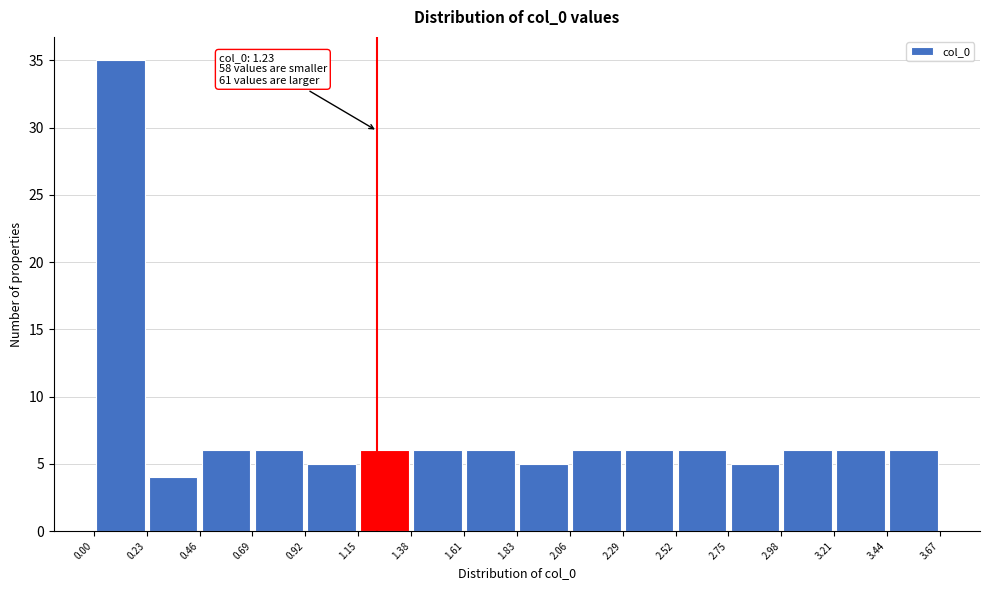

Over which range of the x-axis is the bar tallest?

0.00 to 0.23